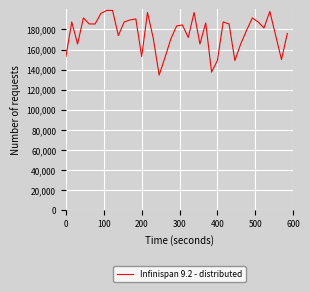

What is the maximum value shown in the chart?

199000